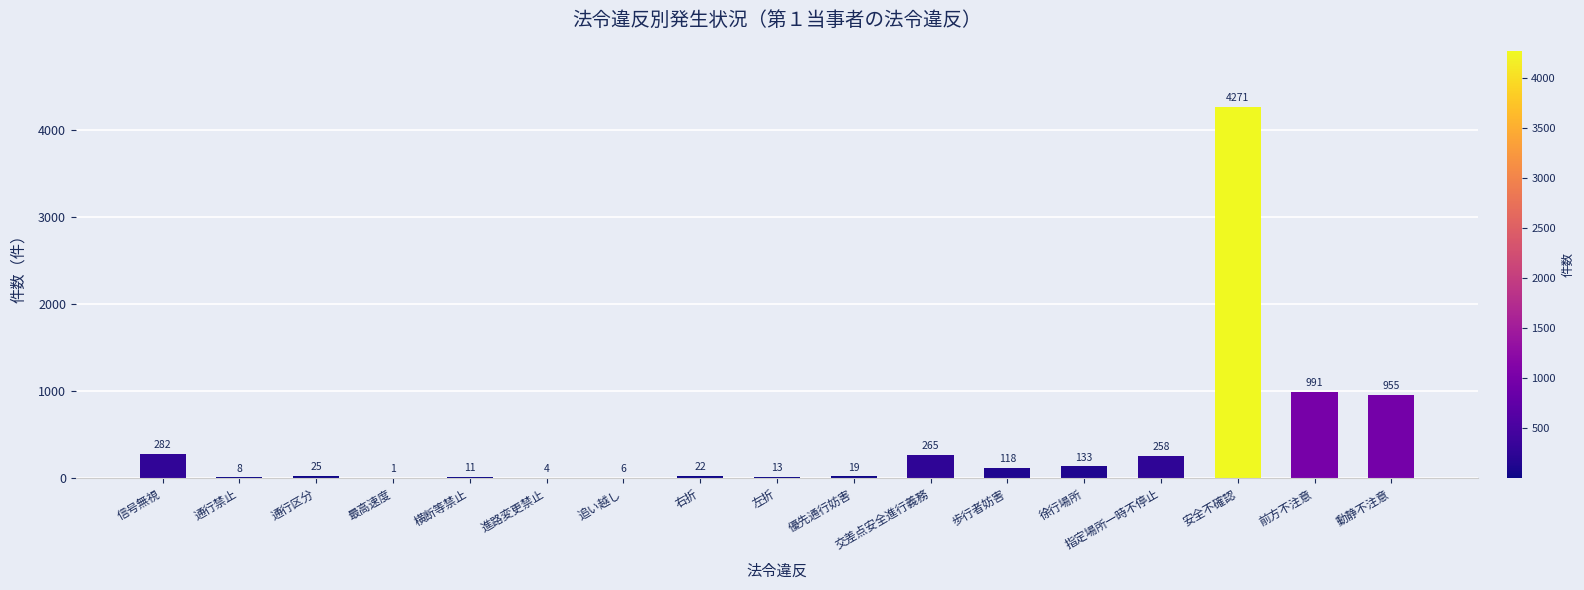

Read the value at 指定場所一時不停止, to the nearest 50.

250